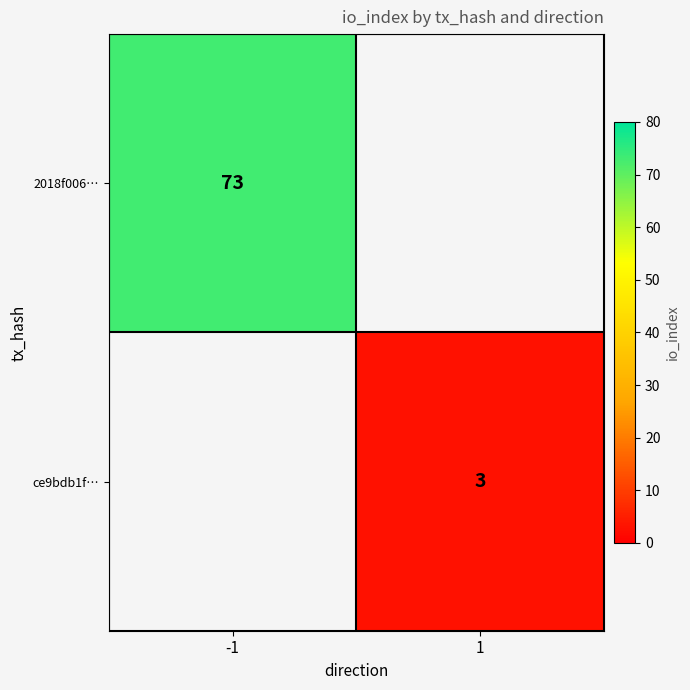

The 2018f006… series shows 73 at -1. True or false?

True